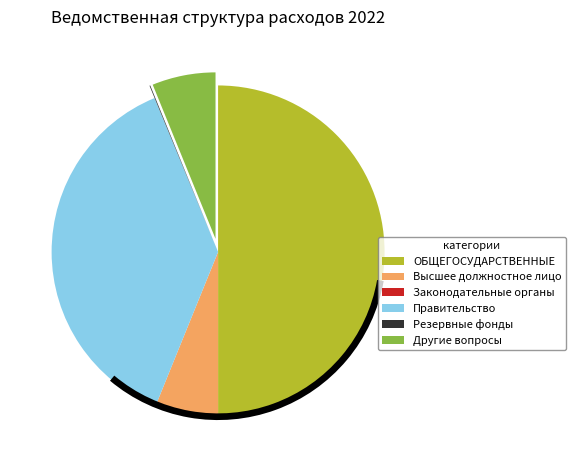

The Функционирование законодательных органов slice represents 11% of the pie. True or false?

False